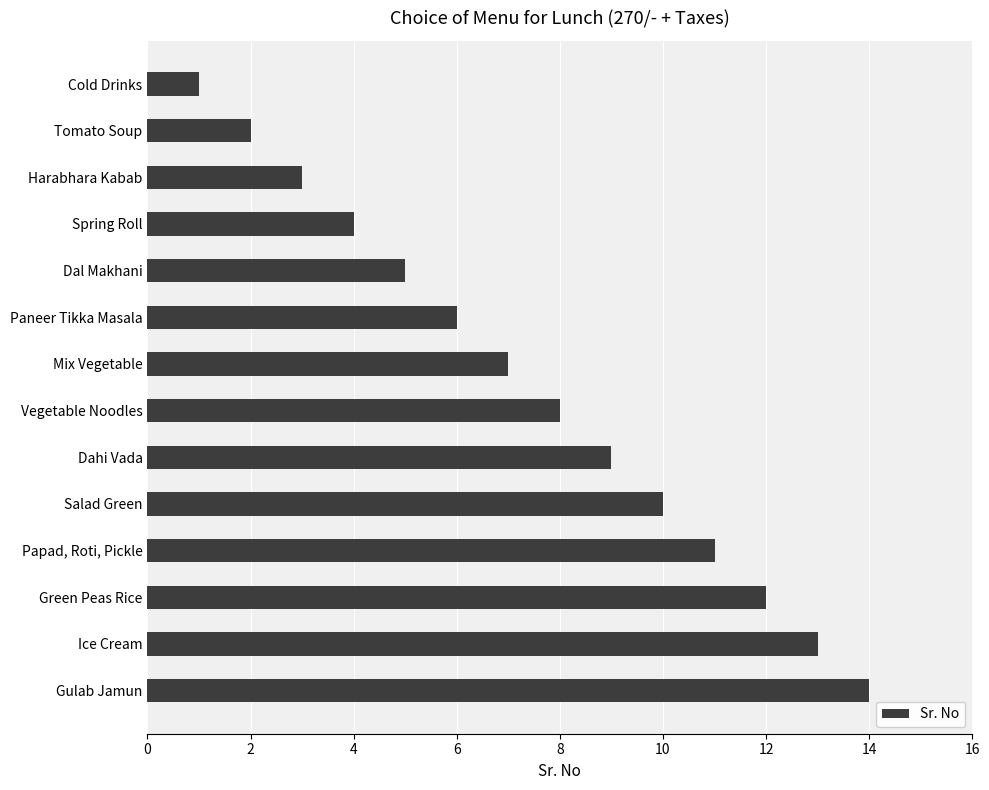

What is the label of the 1st bar from the bottom?

Gulab Jamun